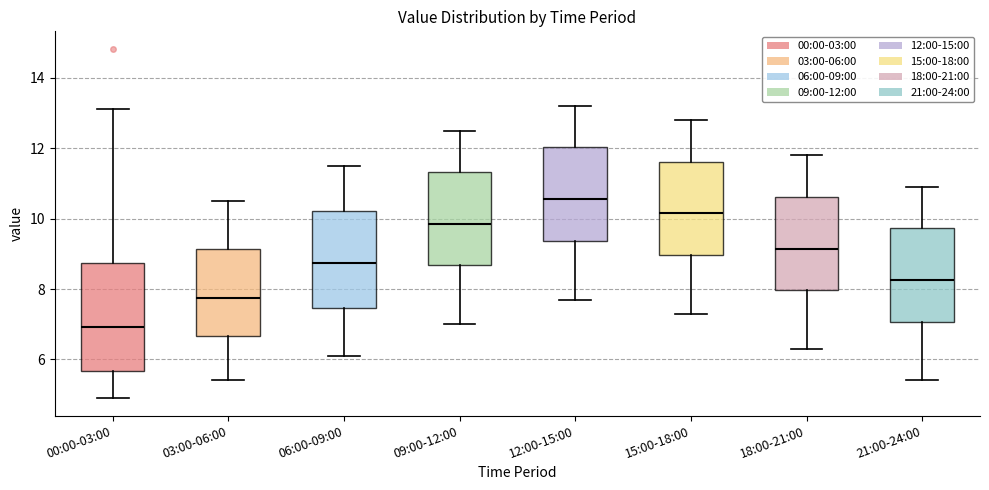

Where does the median line of the box for 21:00-24:00 sit on the y-axis? The values are not printed on the chart, so give them approximately, as read against the axis.

8.2